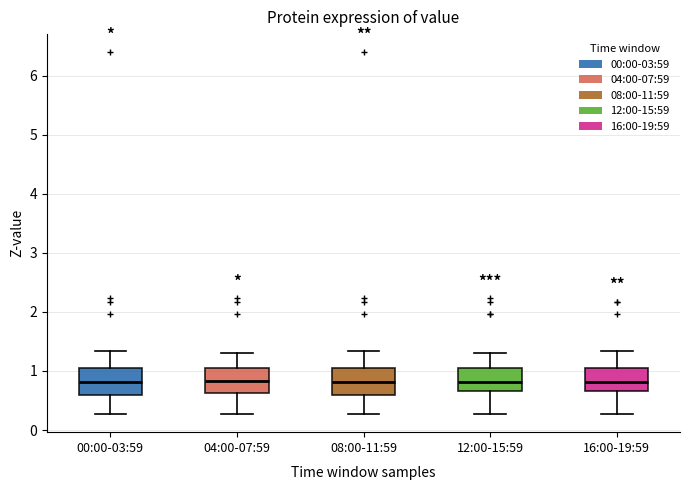

Where does the median line of the box for 00:00-03:59 sit on the y-axis? The values are not printed on the chart, so give them approximately, as read against the axis.

0.8